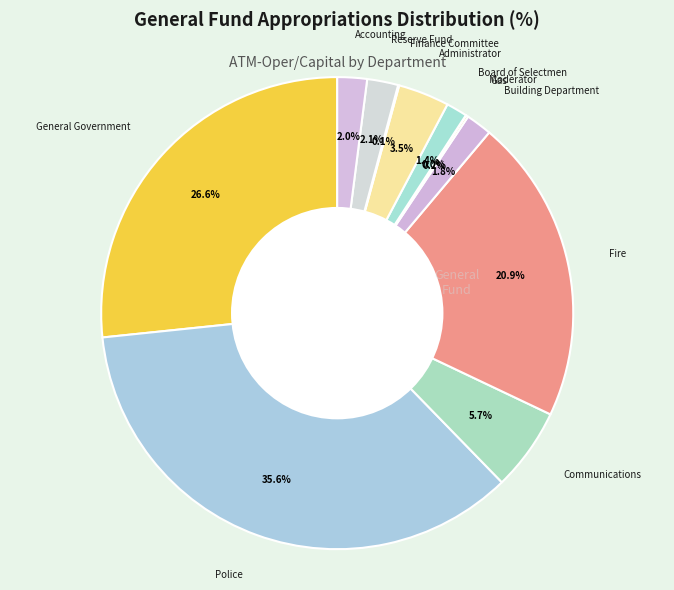

How many slices are in this pie chart?

12